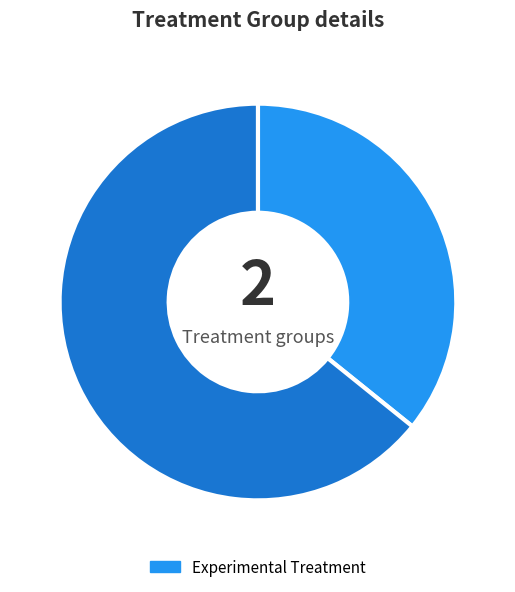

How many slices are in this pie chart?

2